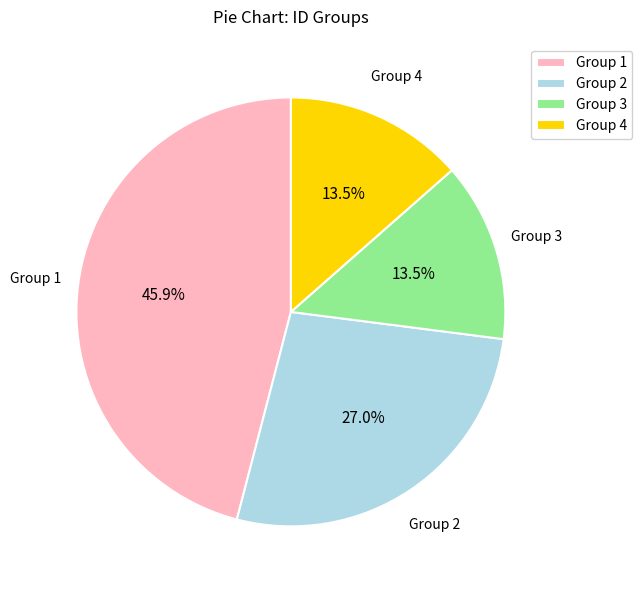

What percentage is NOT represented by Group 2?

73.0%